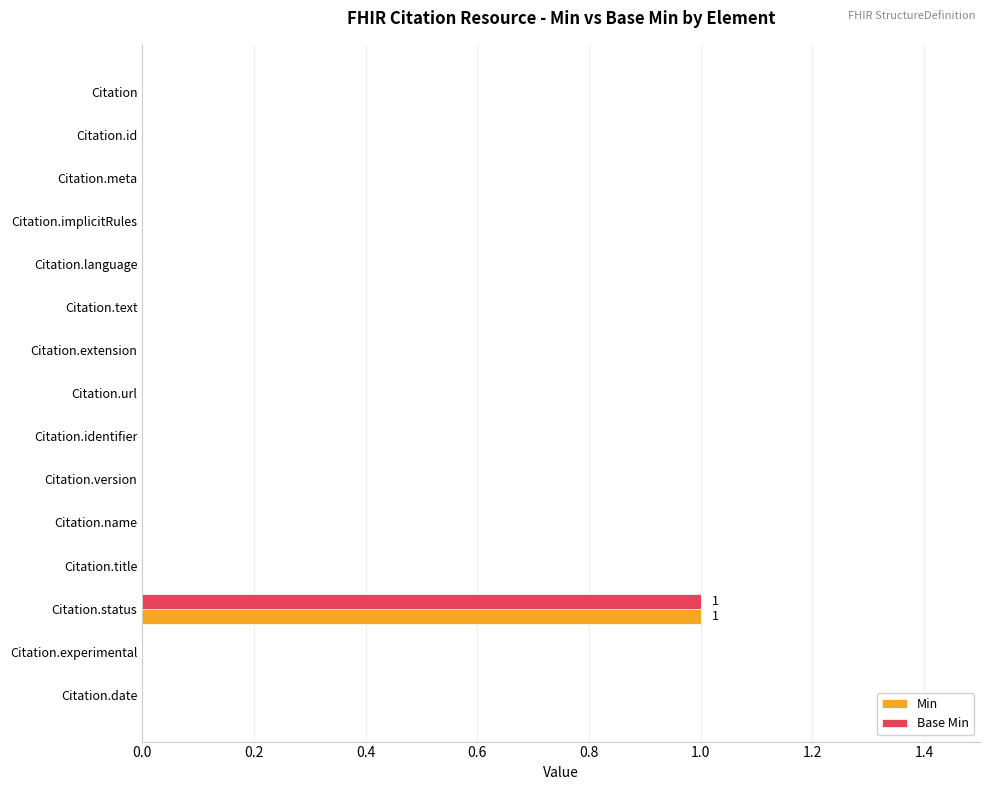

True or false: Min has a value of 0 at Citation.url.

True